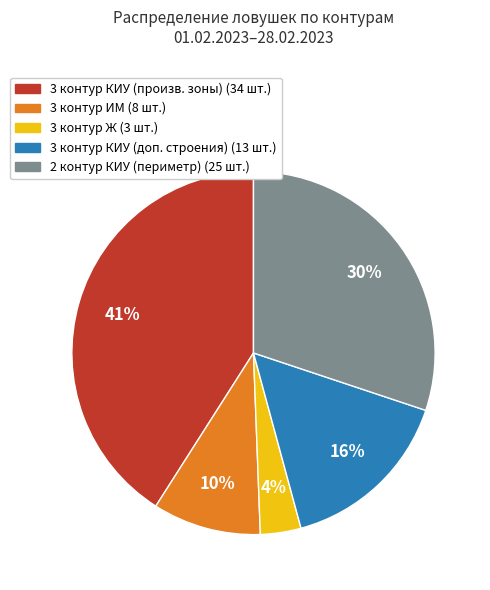

Is there any slice that represents more than half of the pie?

No